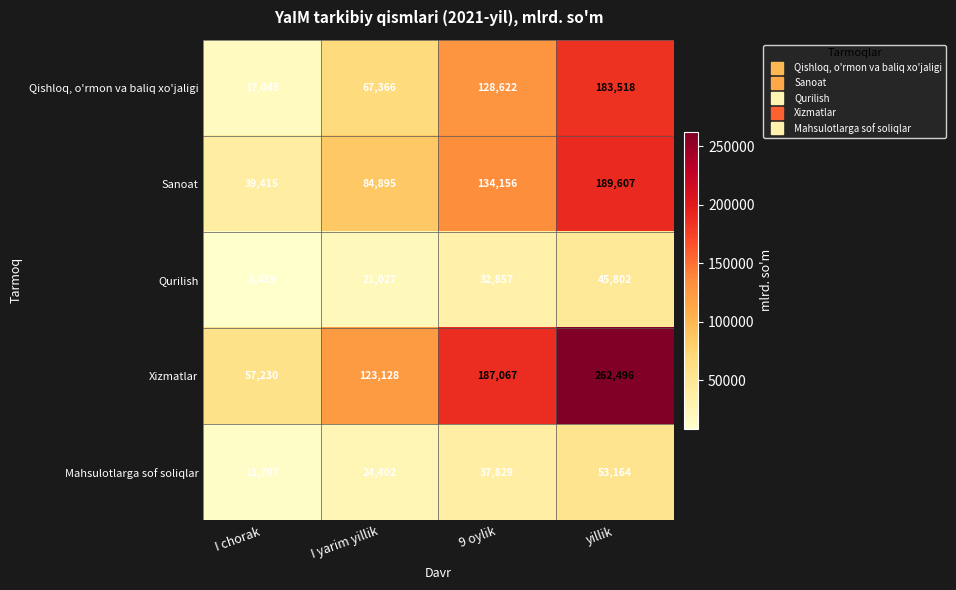

Which category has the lowest value across all series?

I chorak